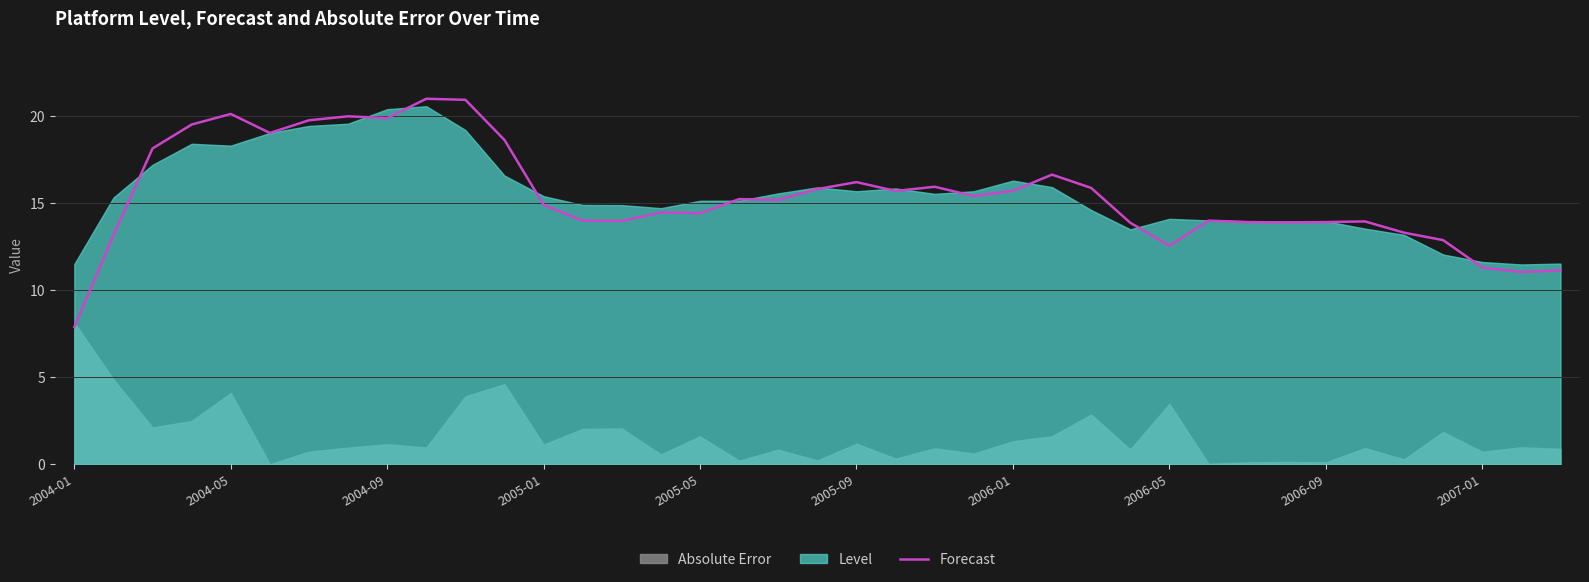

True or false: Forecast has a value of 3.0 at 2007-01.

False